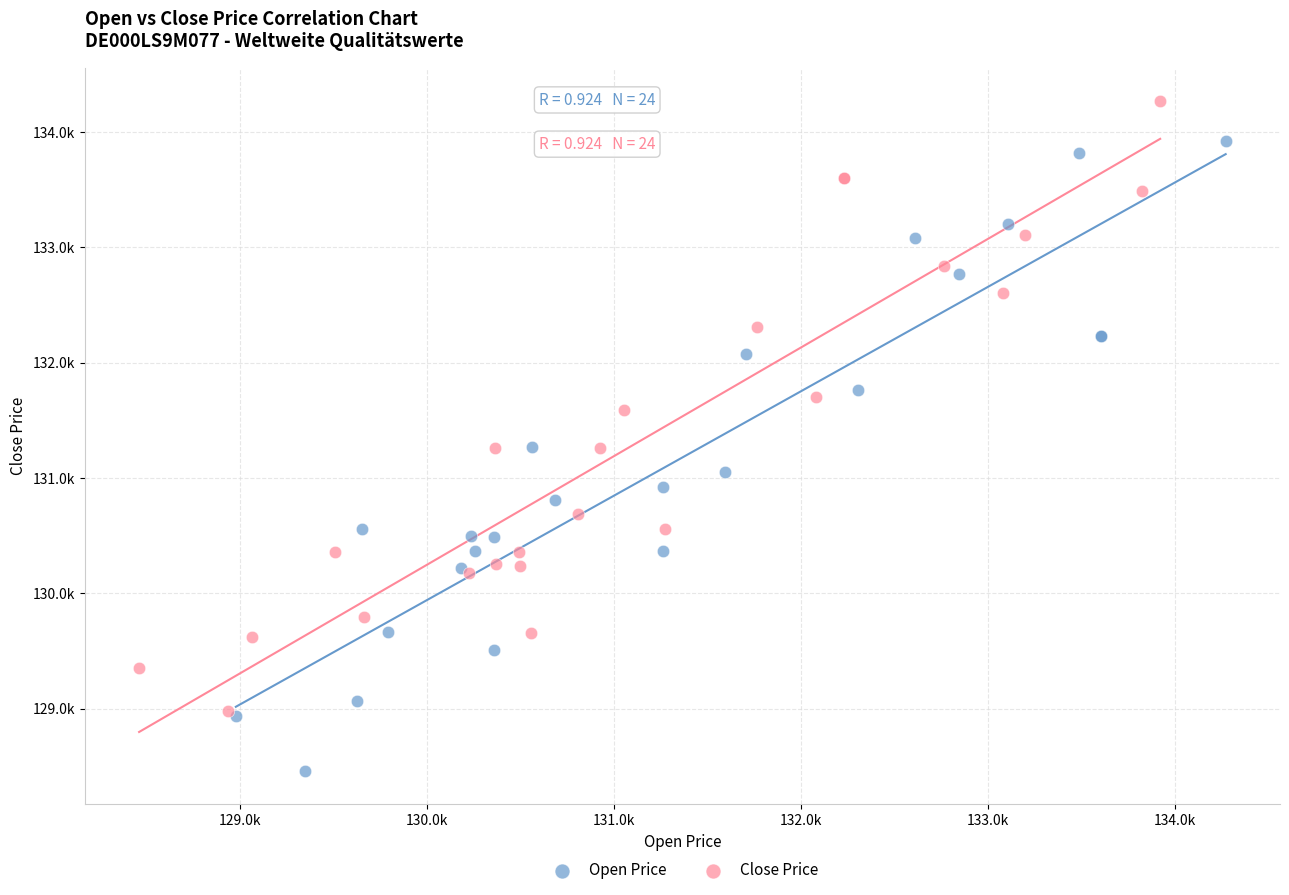

What are all the series names shown in the legend?

Open Price, Close Price